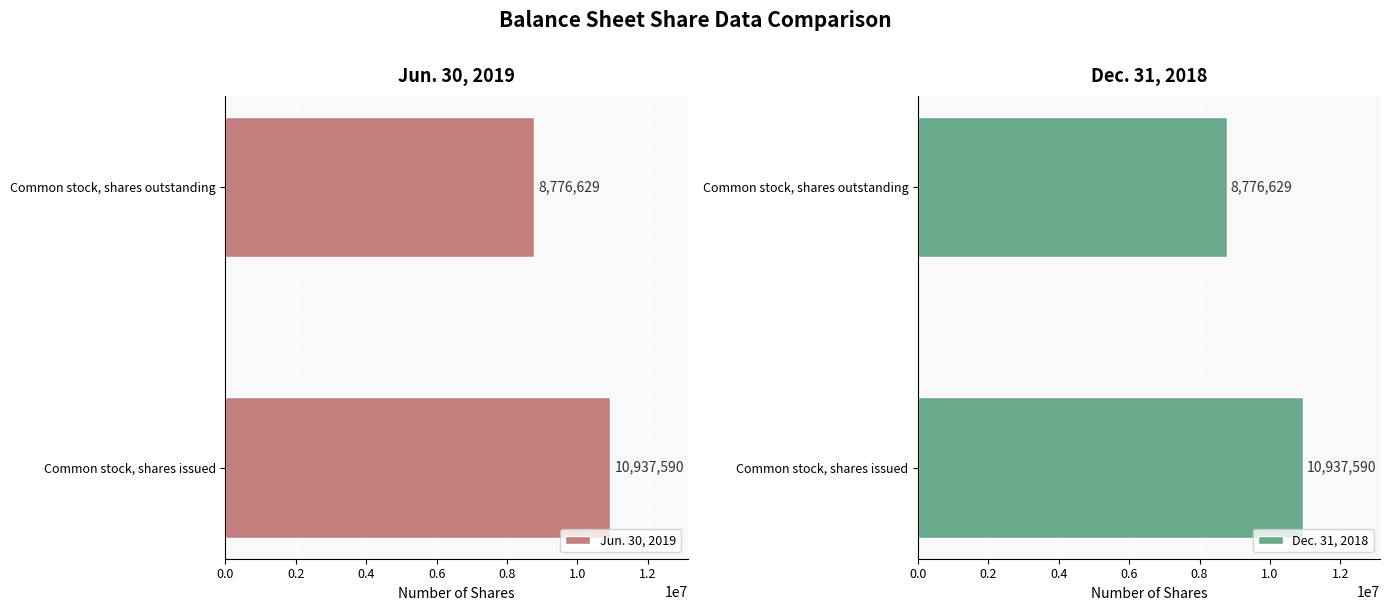

What is the highest value of the Dec. 31, 2018 series?

10937590